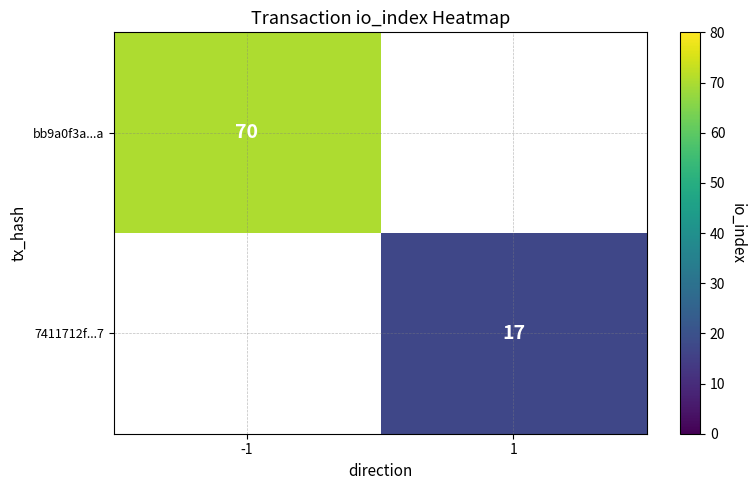

At how many categories does at least one series exceed 35?

1